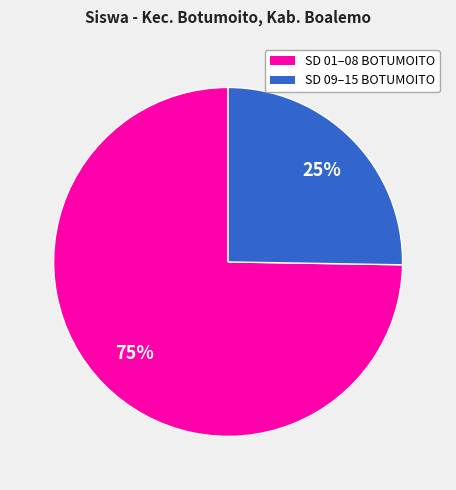

Is the sum of SD 09–15 BOTUMOITO and SD 01–08 BOTUMOITO greater than half?

Yes